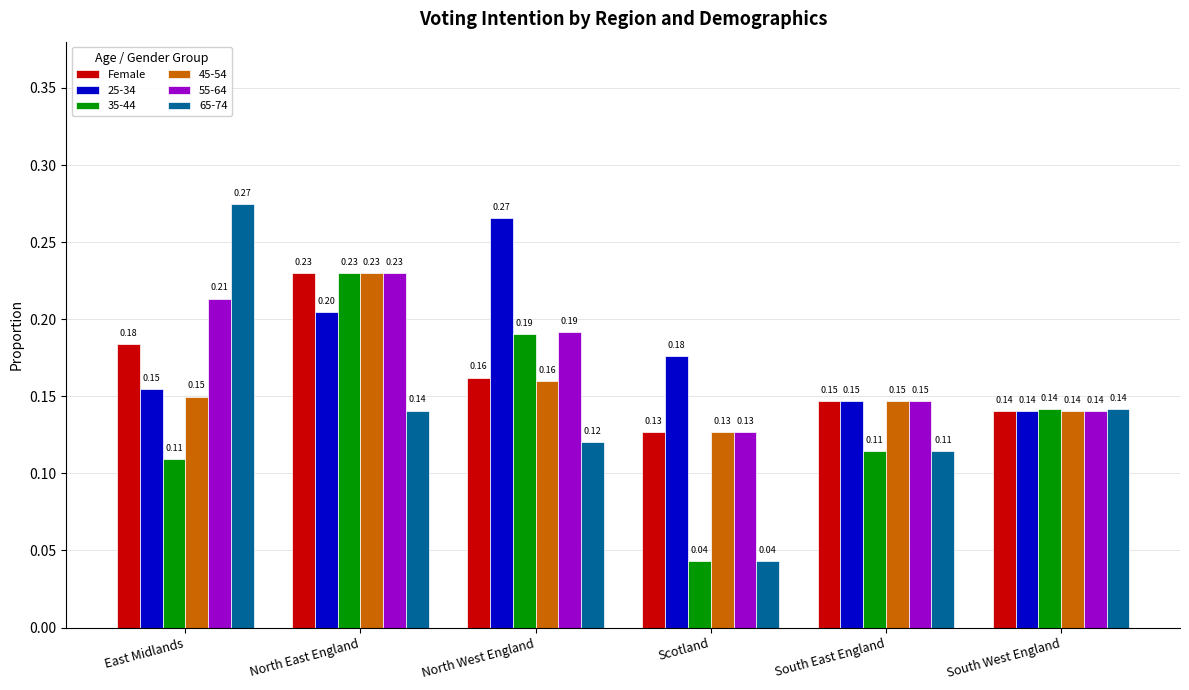

Is the value of 55-64 at East Midlands greater than the value of Female at East Midlands?

Yes